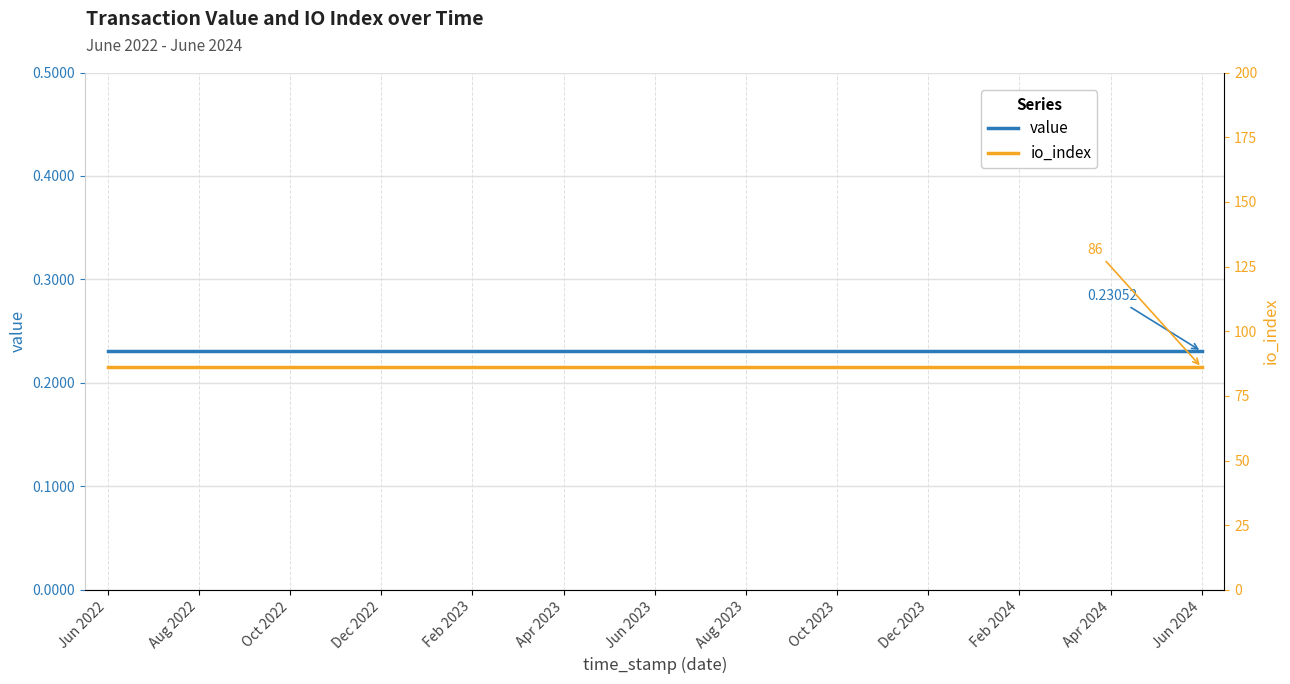

Is it true that value equals 0.1 at Apr 2024?

False